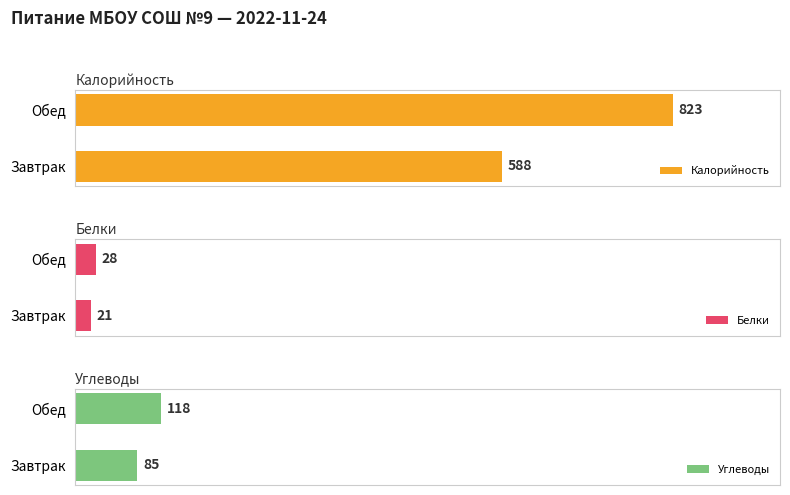

Which category has the lowest value in the Белки series?

Завтрак